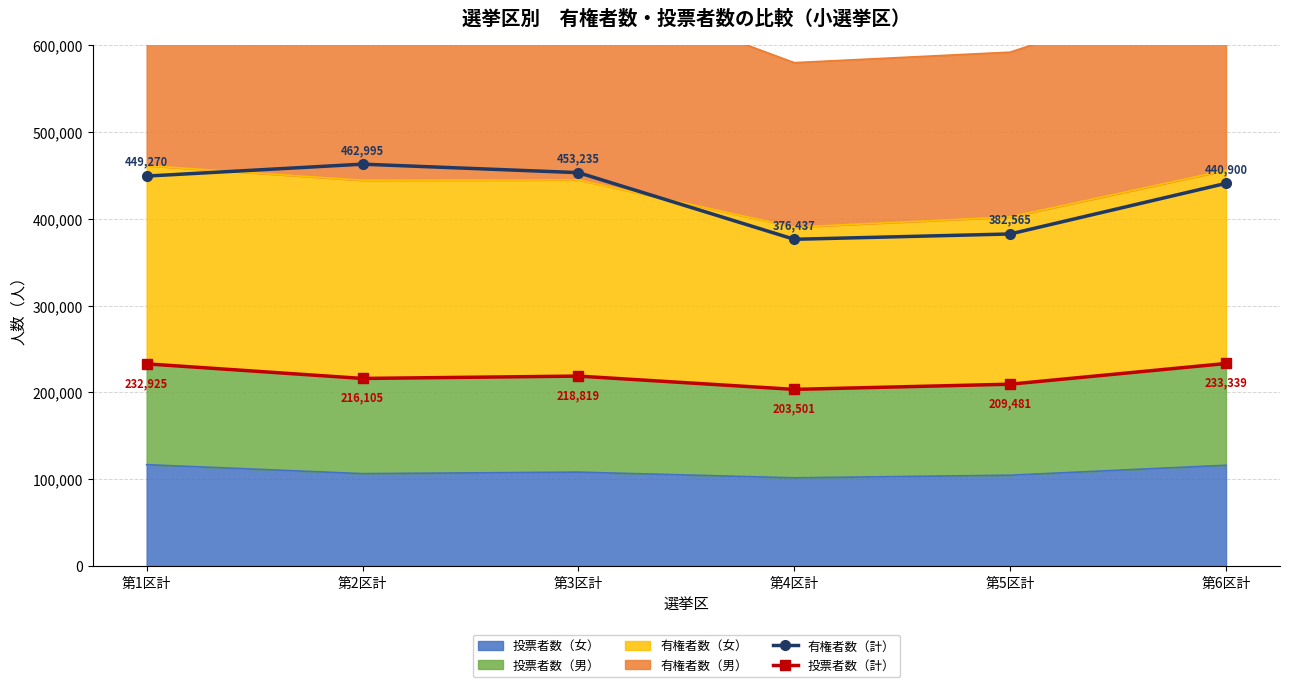

What is the label of the 6th point from the right?

第1区計